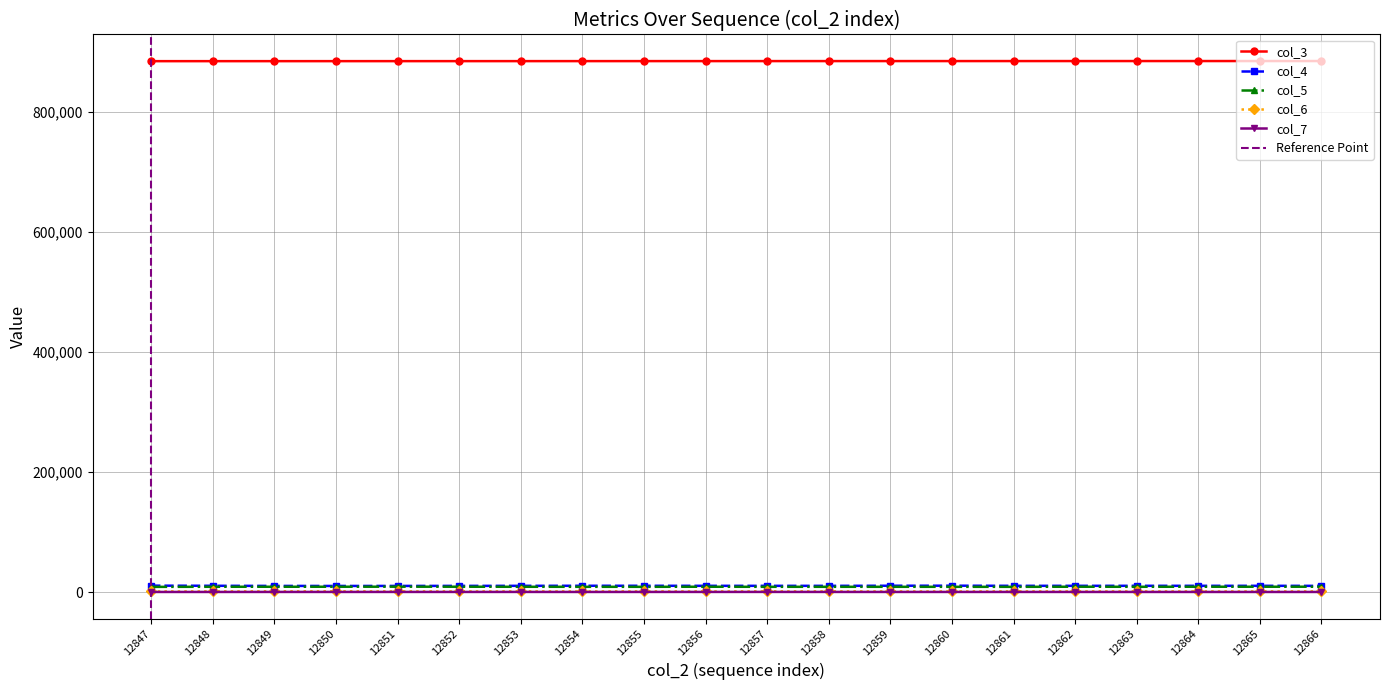

Between 12852 and 12863, which is larger?

12863